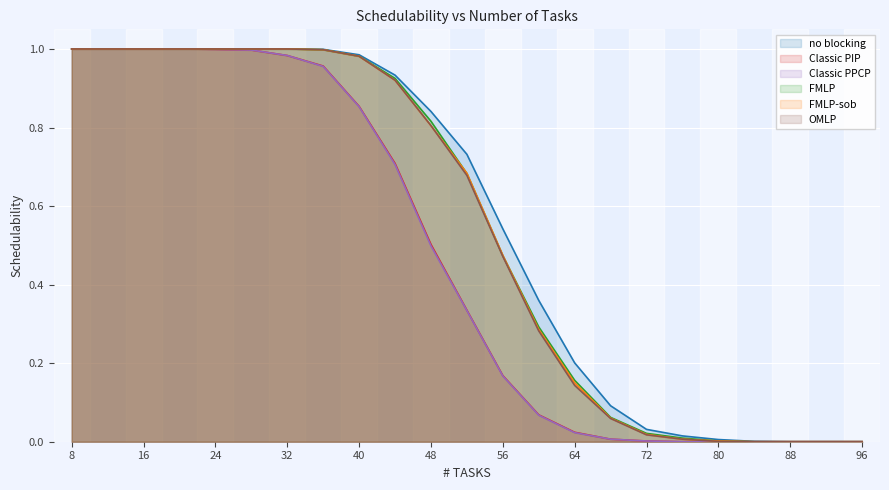

How many intersections are there between FMLP-sob and FMLP?

2